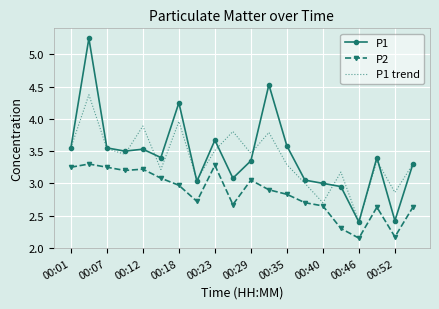

True or false: P2 and P1 trend intersect in this chart.

False